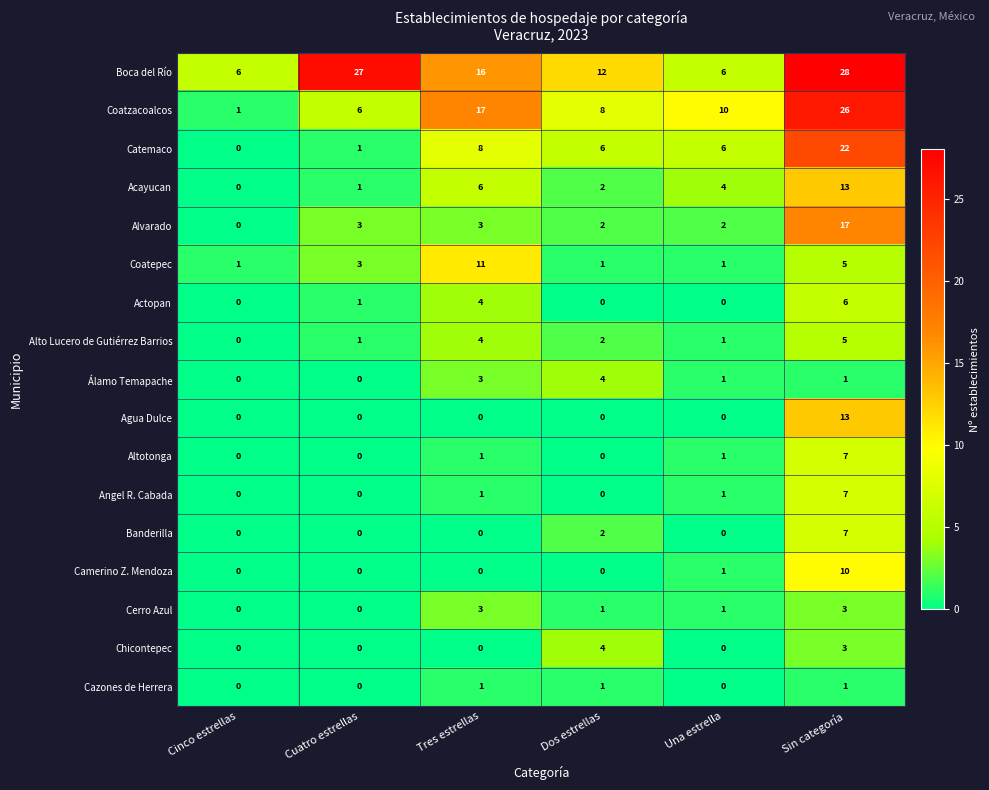

Which series has the largest range (max minus min)?

Coatzacoalcos